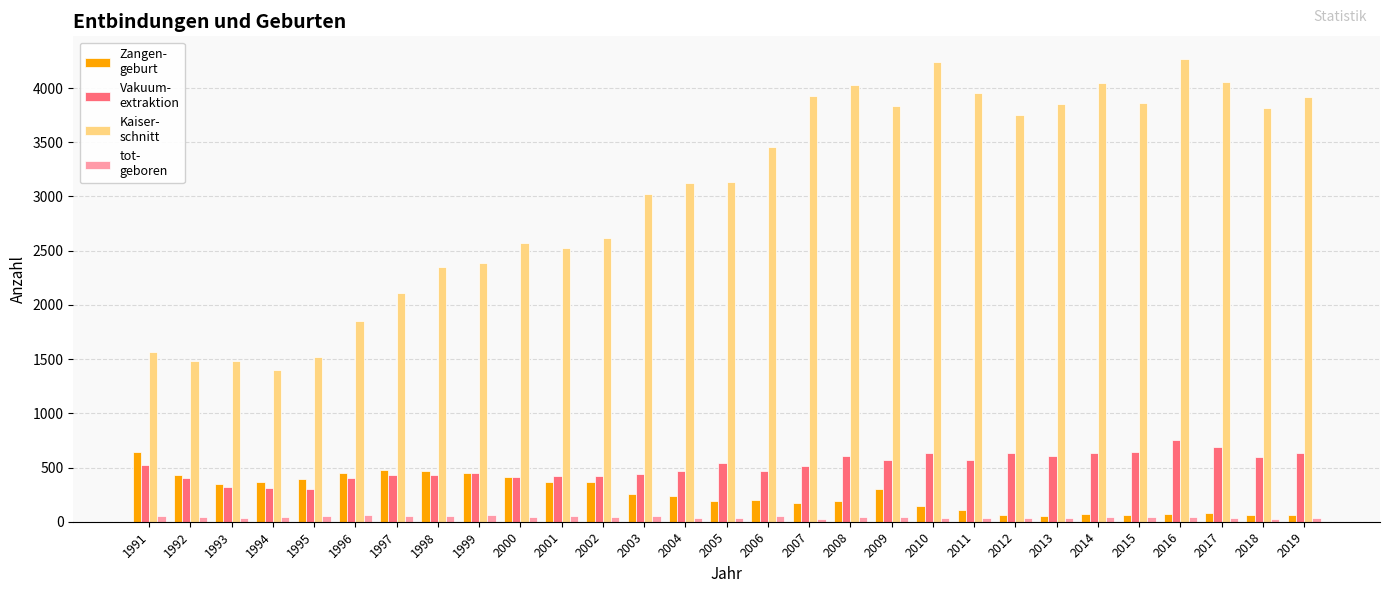

What is the greatest value displayed?

4264